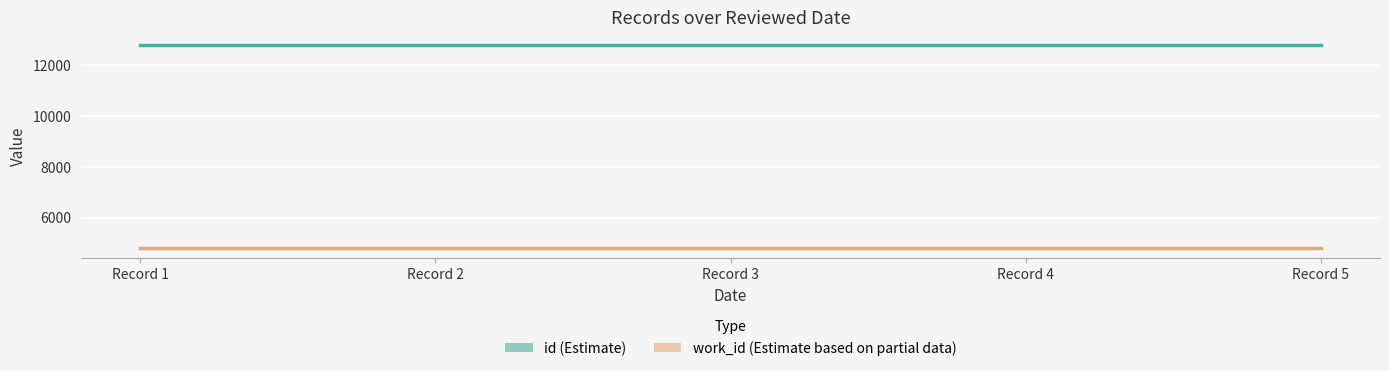

What is the average value of the id (Estimate) series?

12809